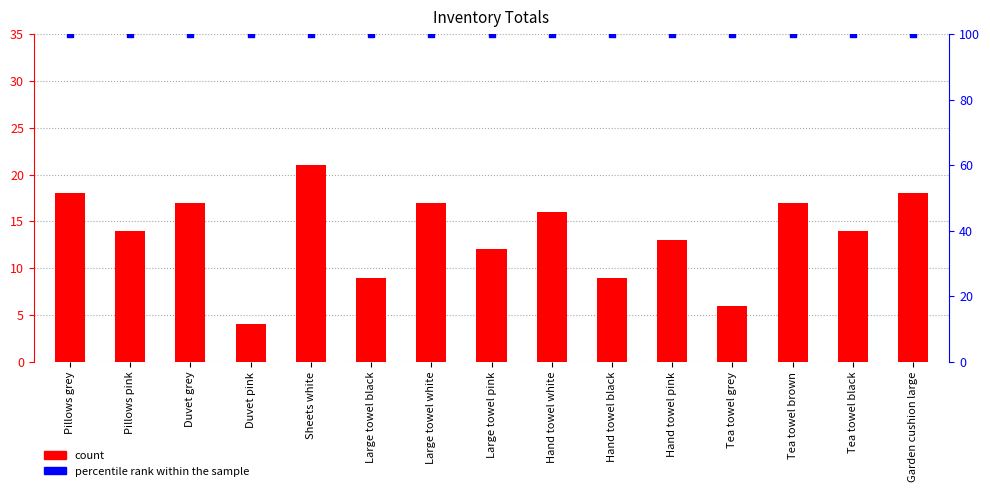

Which series contains the lowest Y value?

Quantity